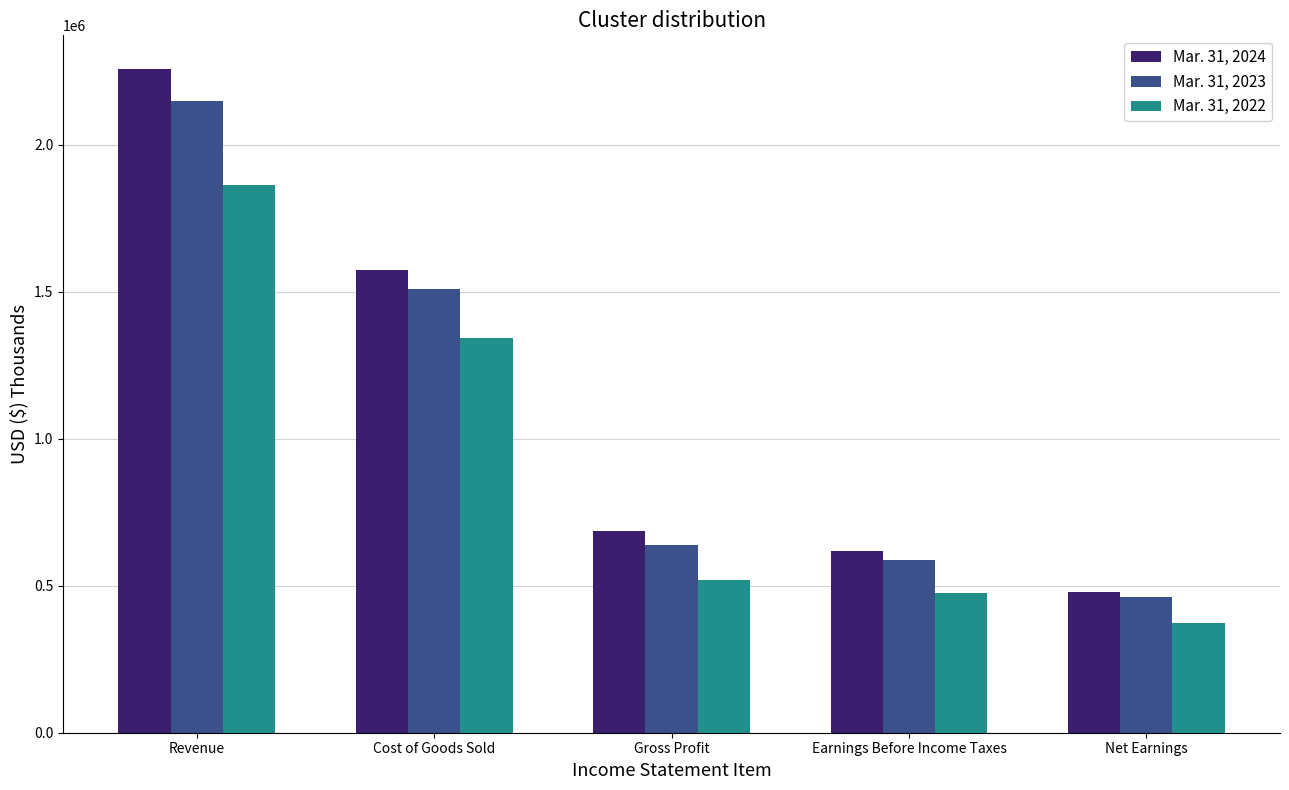

Reading right to left, extract all data points from this chart.

Mar. 31, 2024: 477639	617937	685321	1573976	2259297
Mar. 31, 2023: 461540	588593	639266	1508803	2148069
Mar. 31, 2022: 374247	475094	519614	1341908	1861522